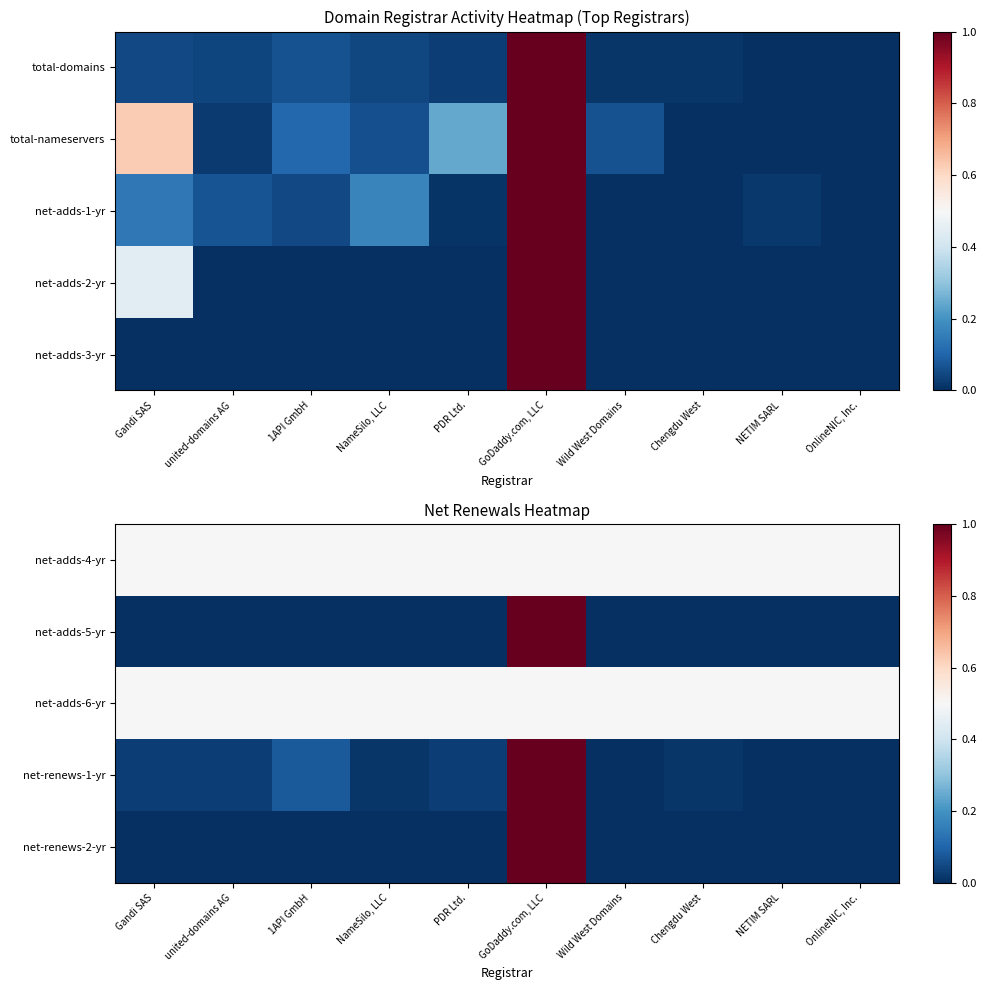

At which category is the sum across all series the highest?

GoDaddy.com, LLC